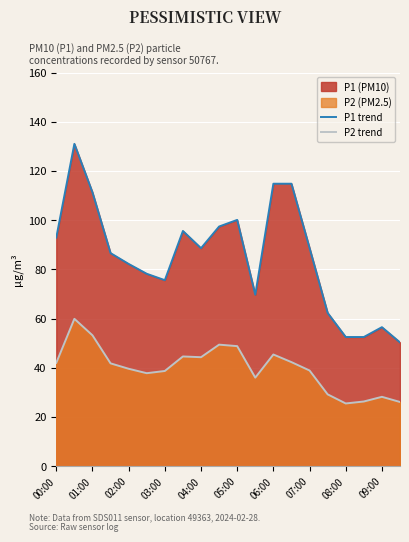

What is the smallest value displayed?

25.5